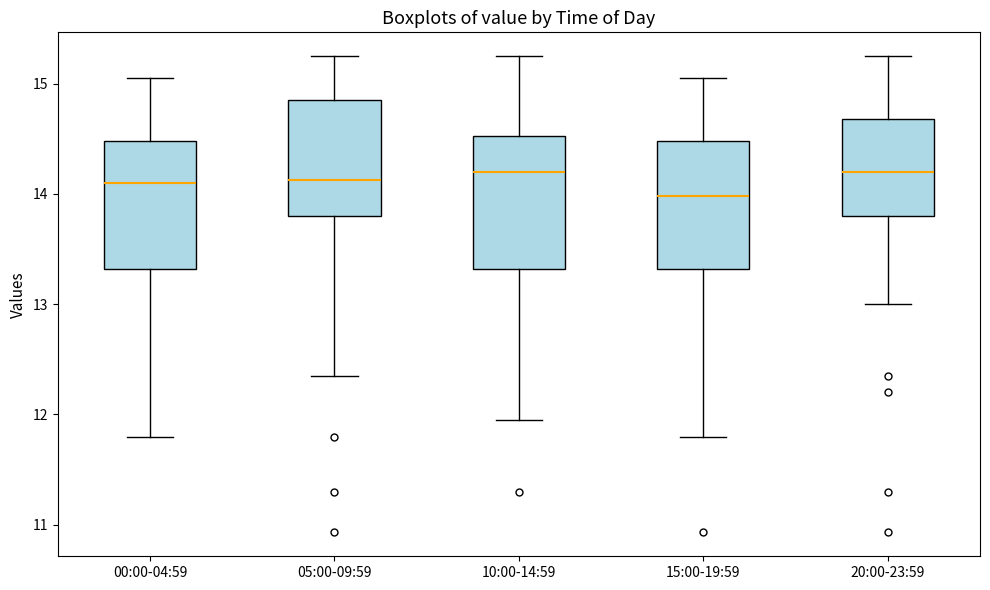

Where does the median line of the box for 10:00-14:59 sit on the y-axis? The values are not printed on the chart, so give them approximately, as read against the axis.

14.2